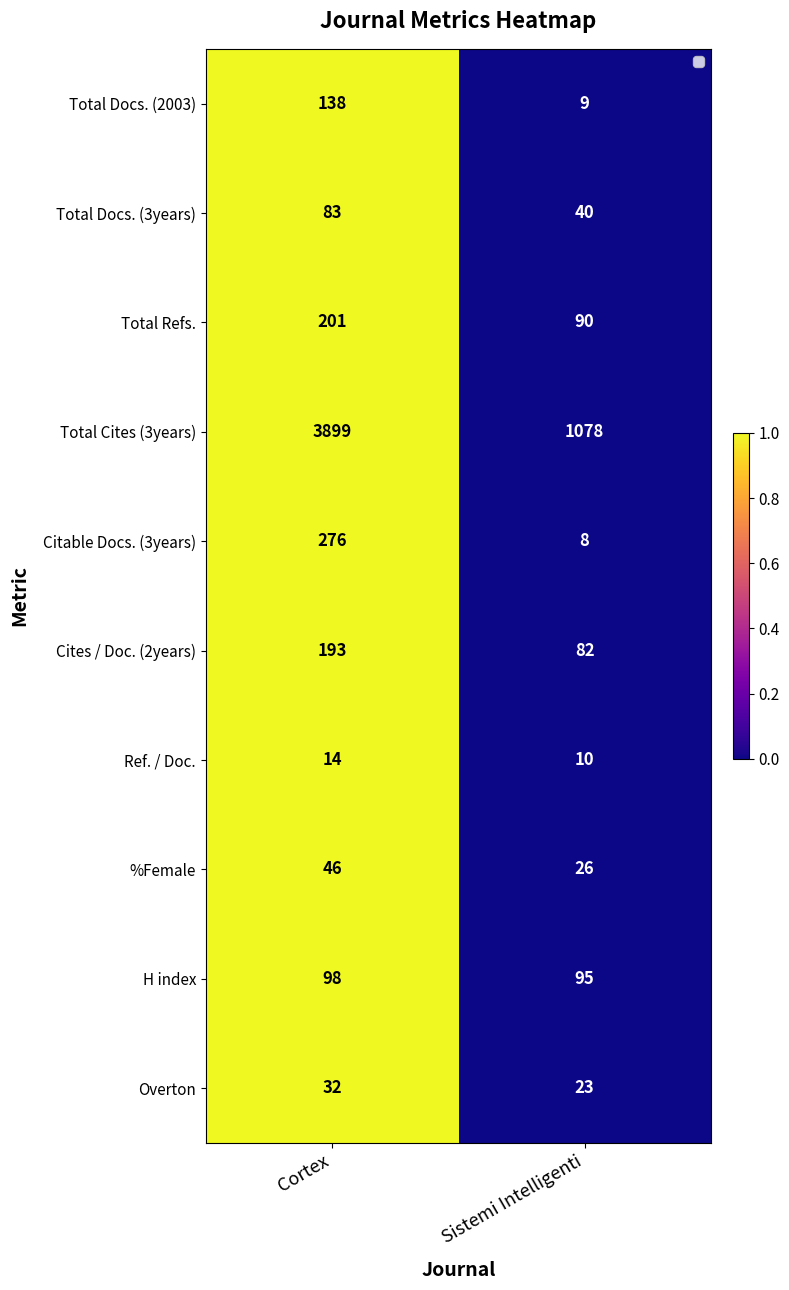

Between Cortex and Sistemi Intelligenti, which is larger?

Cortex